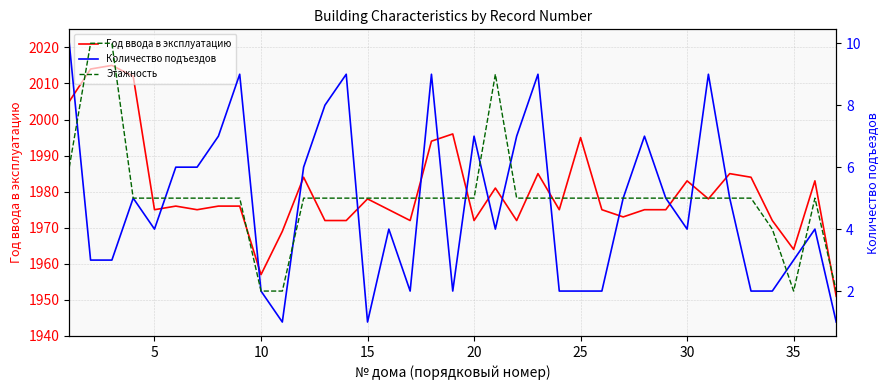

The value of Год ввода в эксплуатацию at 30 is 1983. True or false?

True